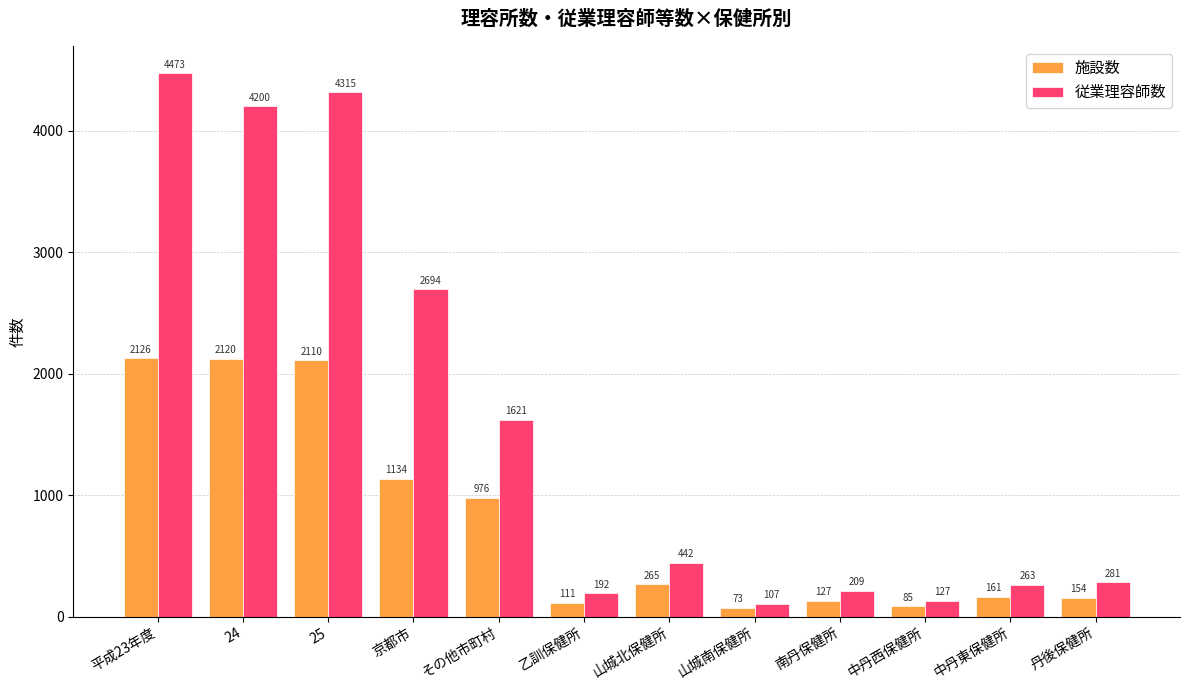

Which series changed the most between 24 and 乙訓保健所?

従業理容師数